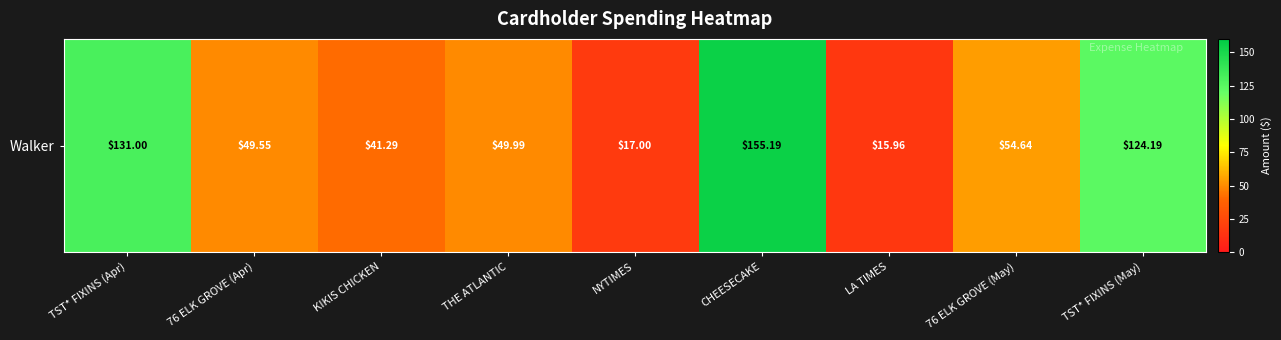

What is the maximum value shown in the chart?

155.2